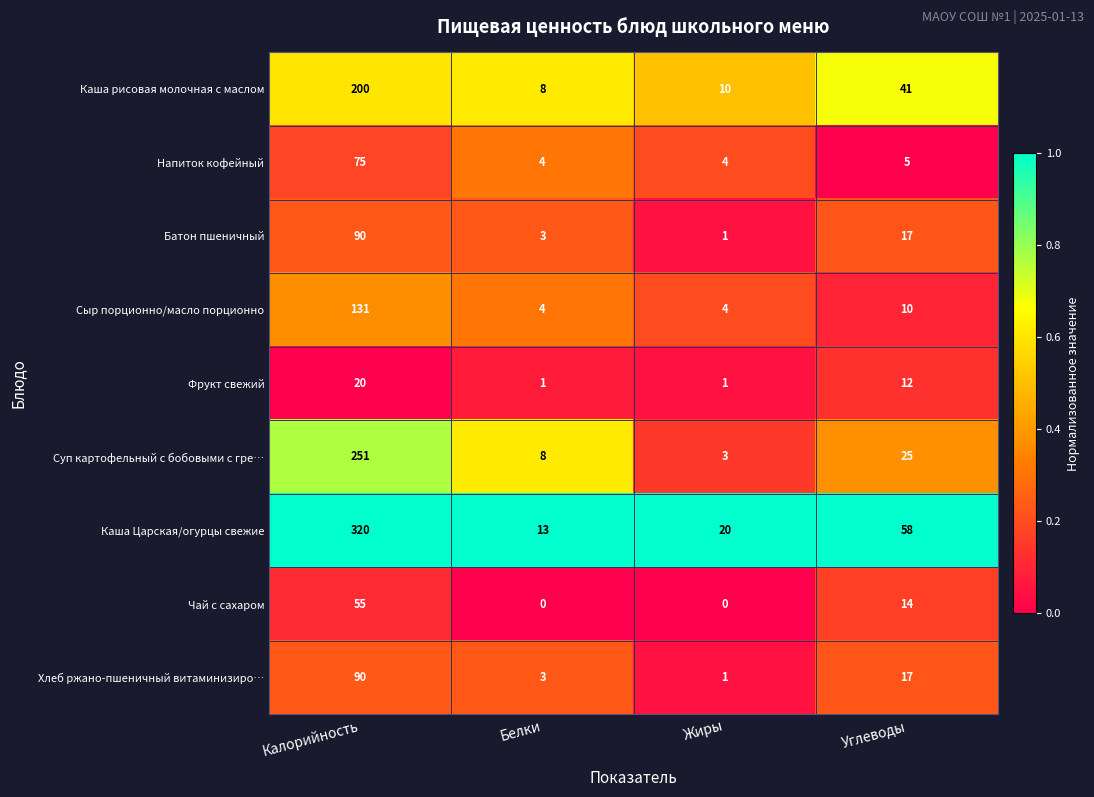

What is the highest value of the Батон пшеничный series?

90